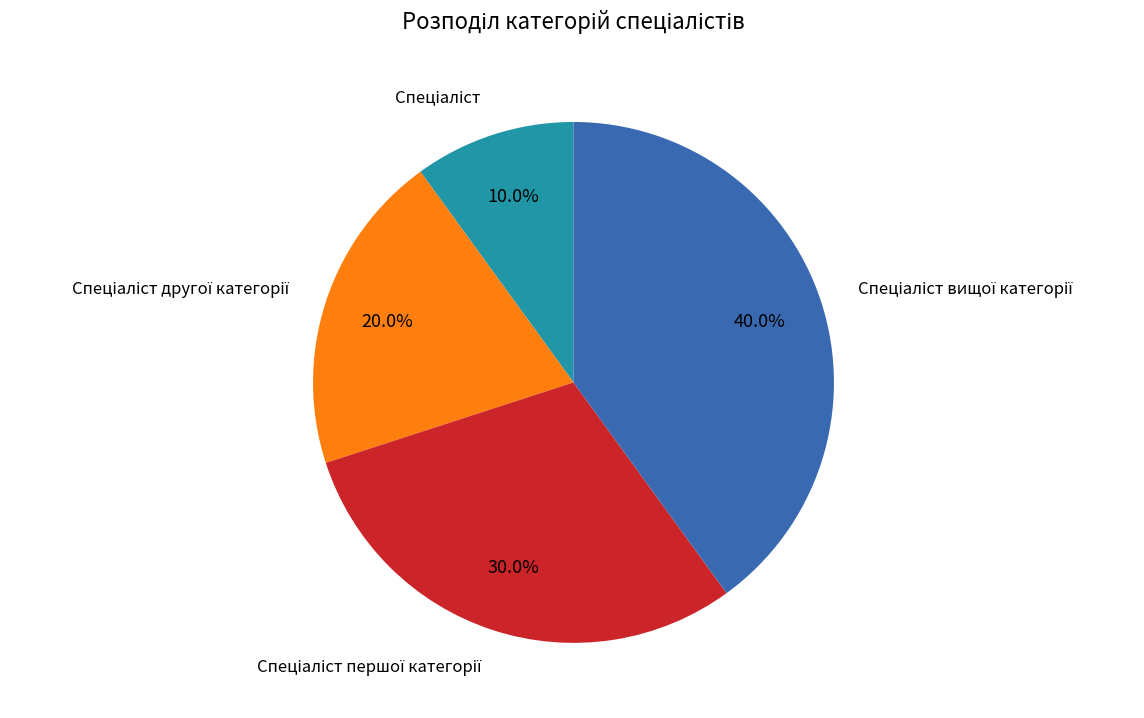

Is there a majority slice in this chart?

No